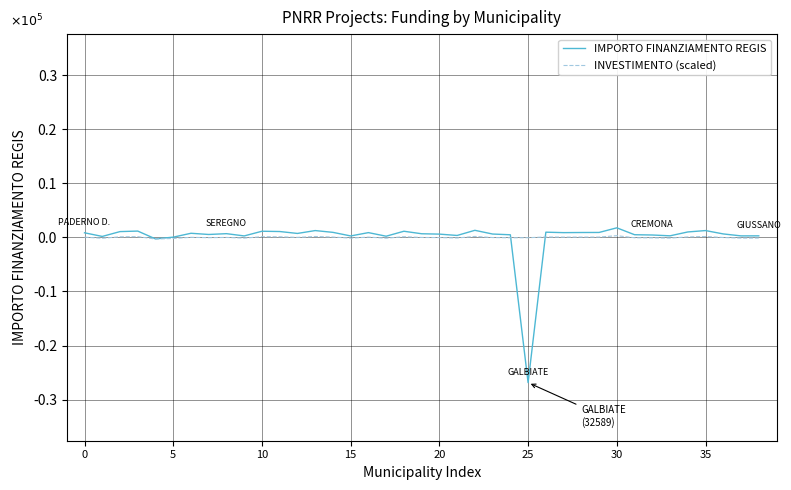

How many interior local valleys does the INVESTIMENTO (scaled) series have?

12